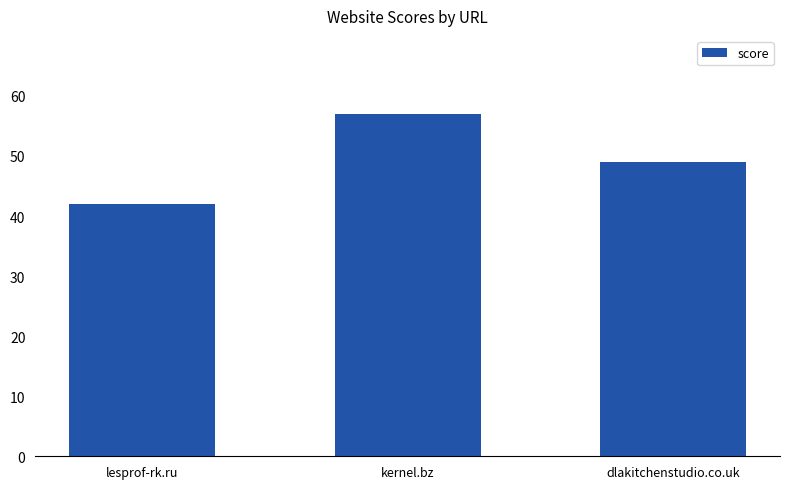

Reading left to right, extract all data points from this chart.

lesprof-rk.ru=42	kernel.bz=57	dlakitchenstudio.co.uk=49